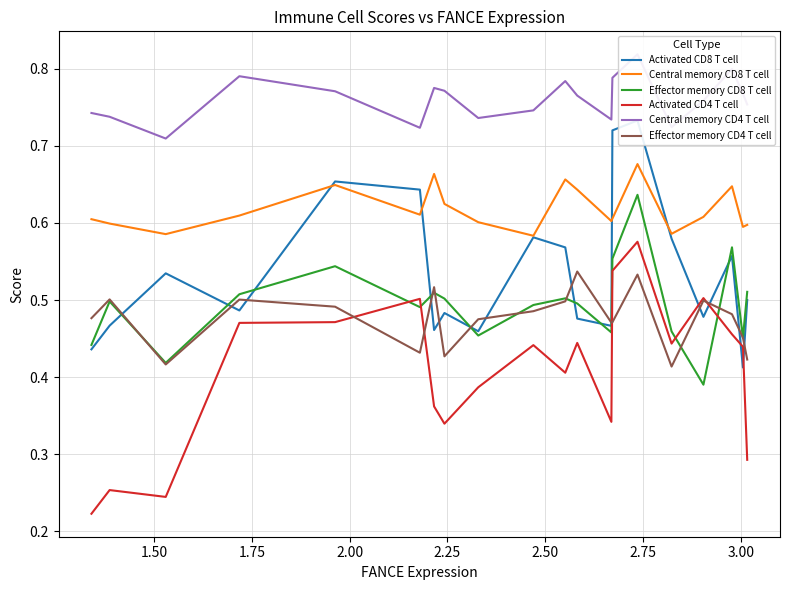

True or false: Central memory CD8 T cell and Effector memory CD8 T cell cross at least once.

False